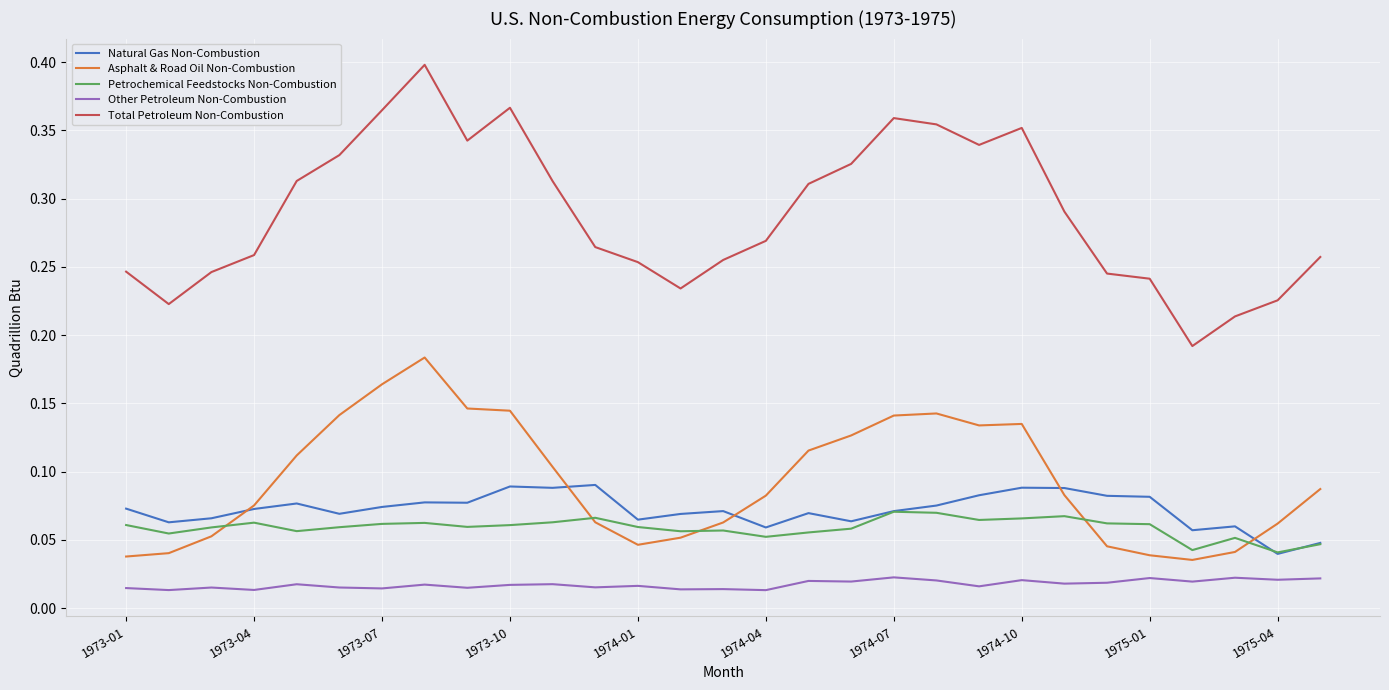

Which series has the widest spread of values?

Total Petroleum Non-Combustion